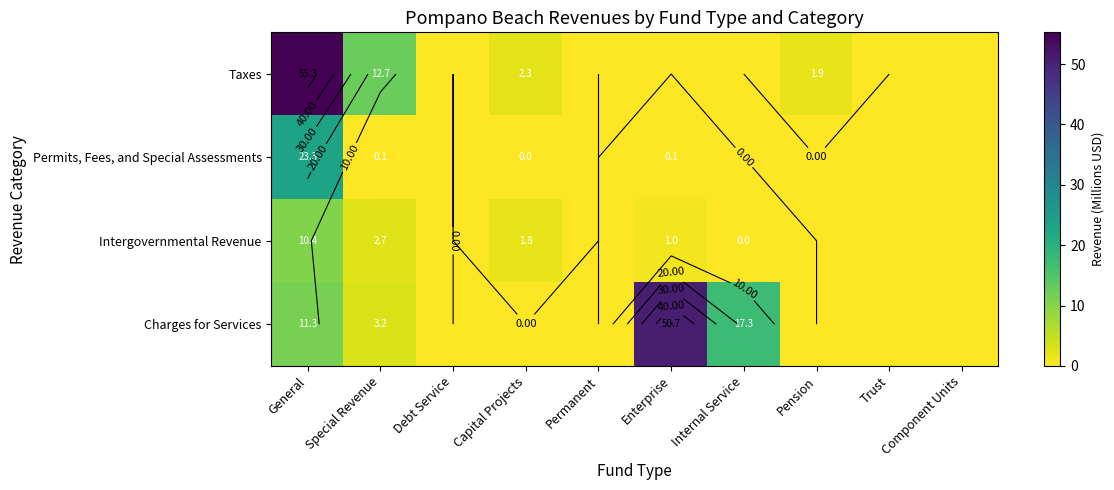

Rank the series at Enterprise from highest to lowest value.

Charges for Services, Intergovernmental Revenue, Permits, Fees, and Special Assessments, Taxes